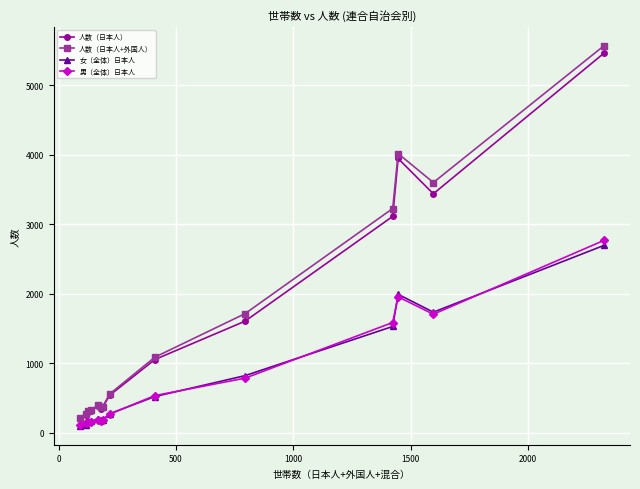

In 男（全体）日本人, how many points are lower than both neighbors (excluding endpoints)?

2